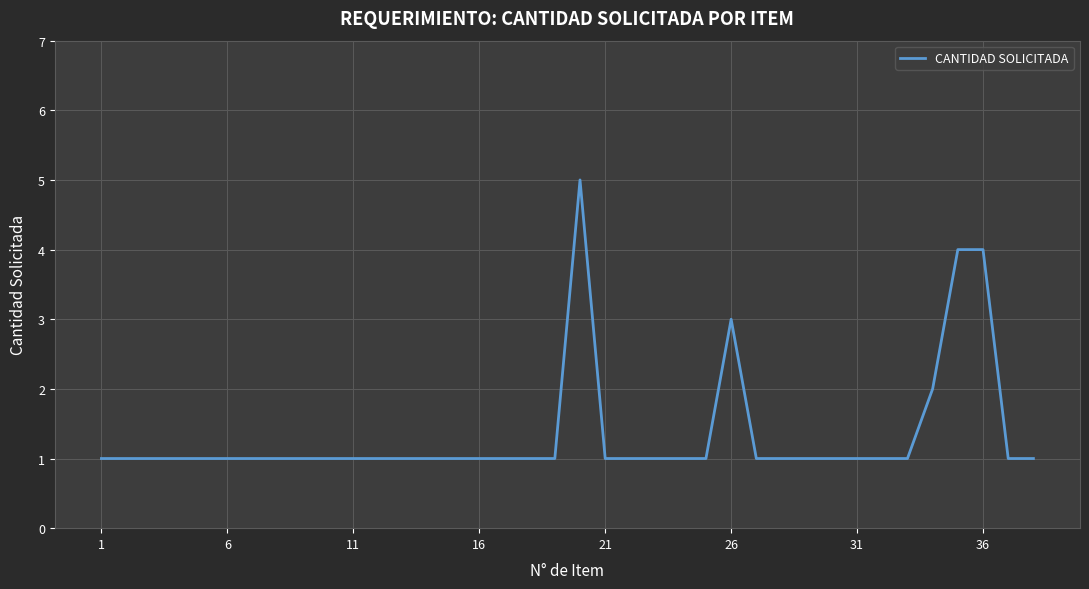

What is the greatest value displayed?

5